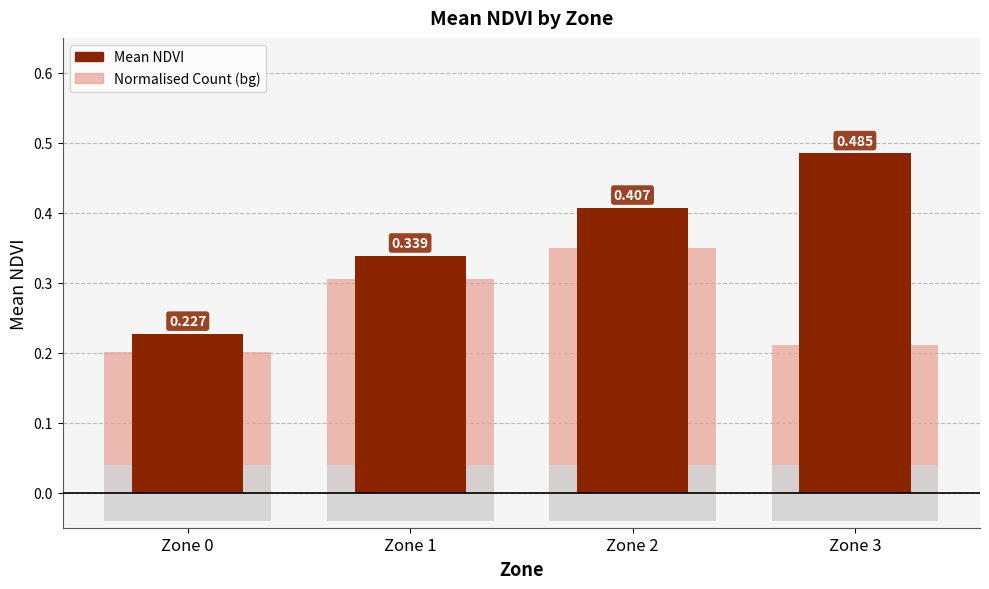

Rank the categories by value from highest to lowest.

Zone 3, Zone 2, Zone 1, Zone 0